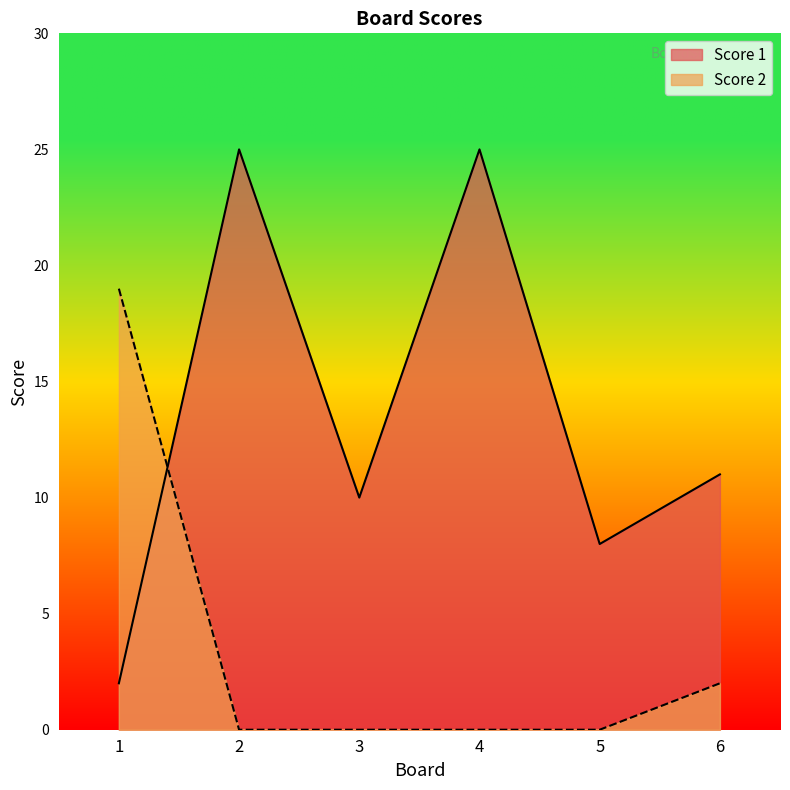

Is the value of Score 2 at 6 greater than the value of Score 1 at 1?

No